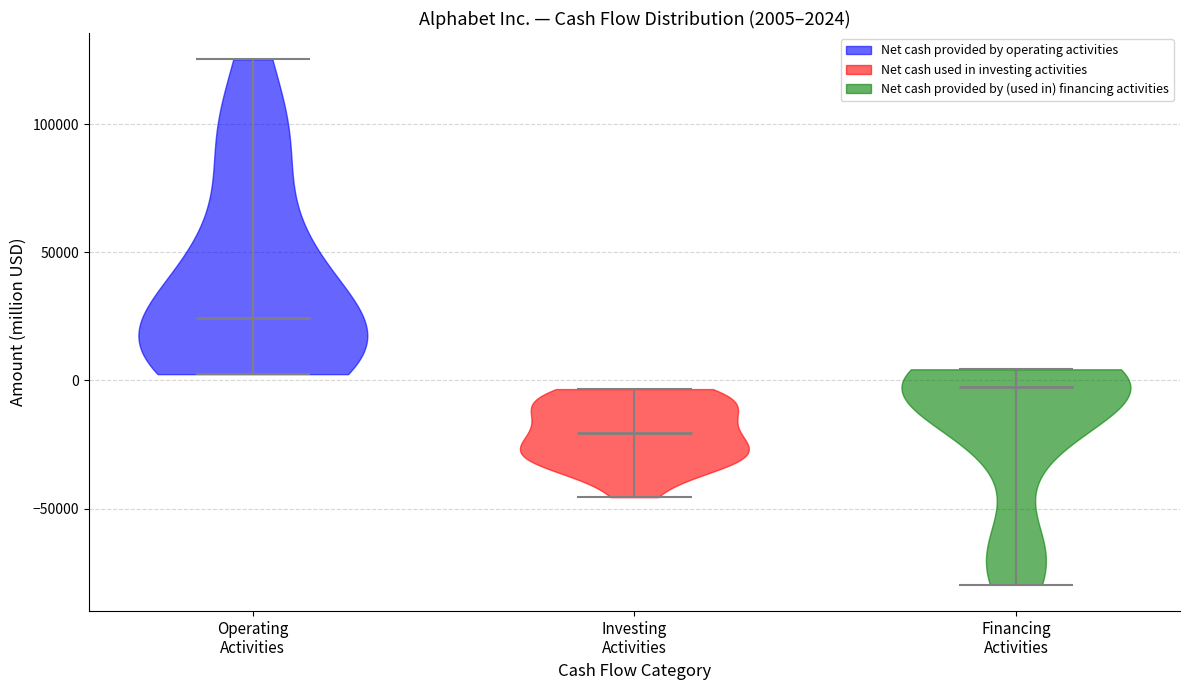

Which violin has the highest median line?

Operating Activities